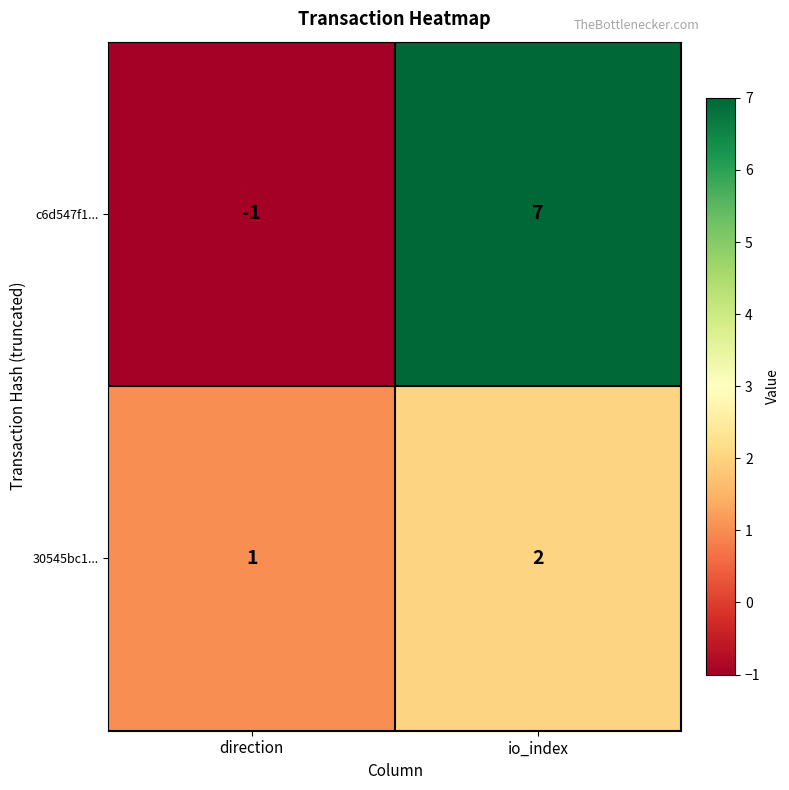

The value of 30545bc1... at direction is 0. True or false?

False